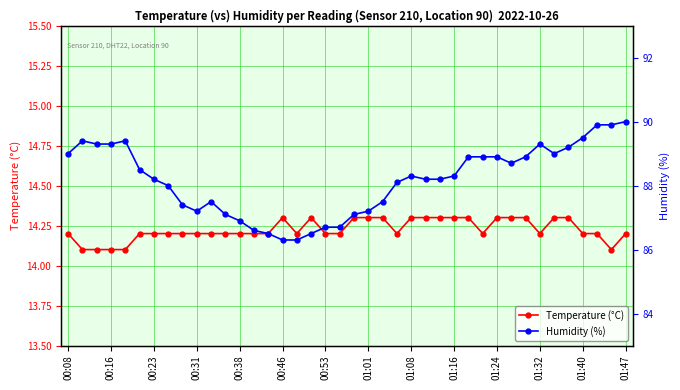

What position from the left is 14?

15